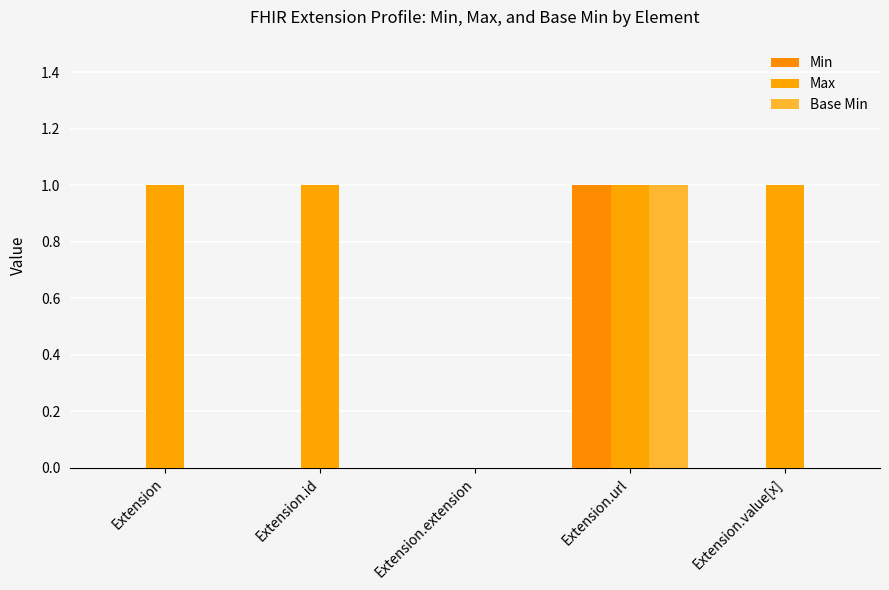

What is the greatest value displayed?

1